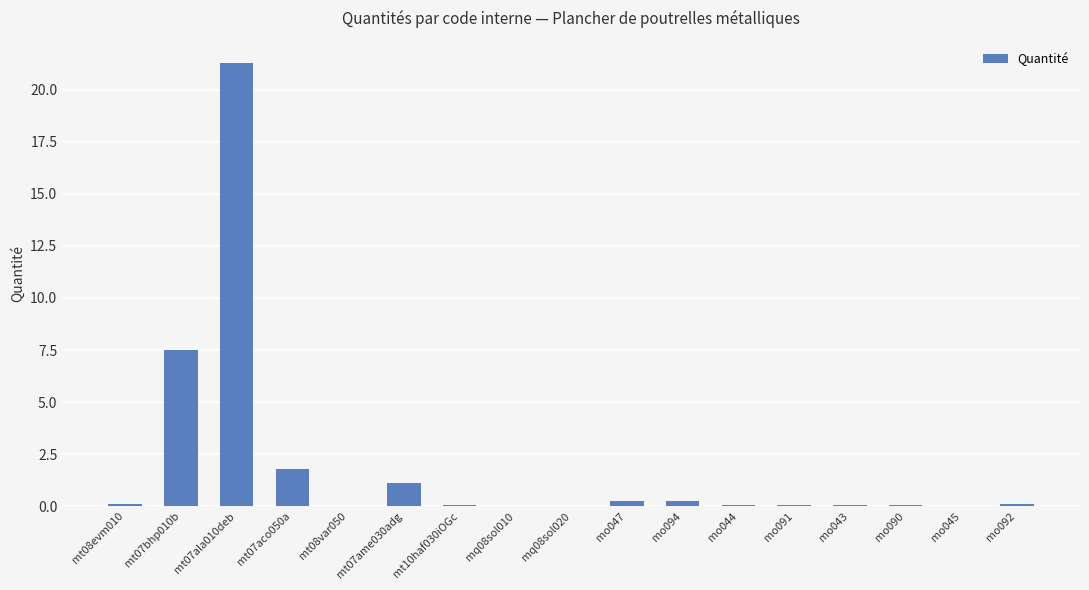

At which label is the value closest to 10?

mt07bhp010b